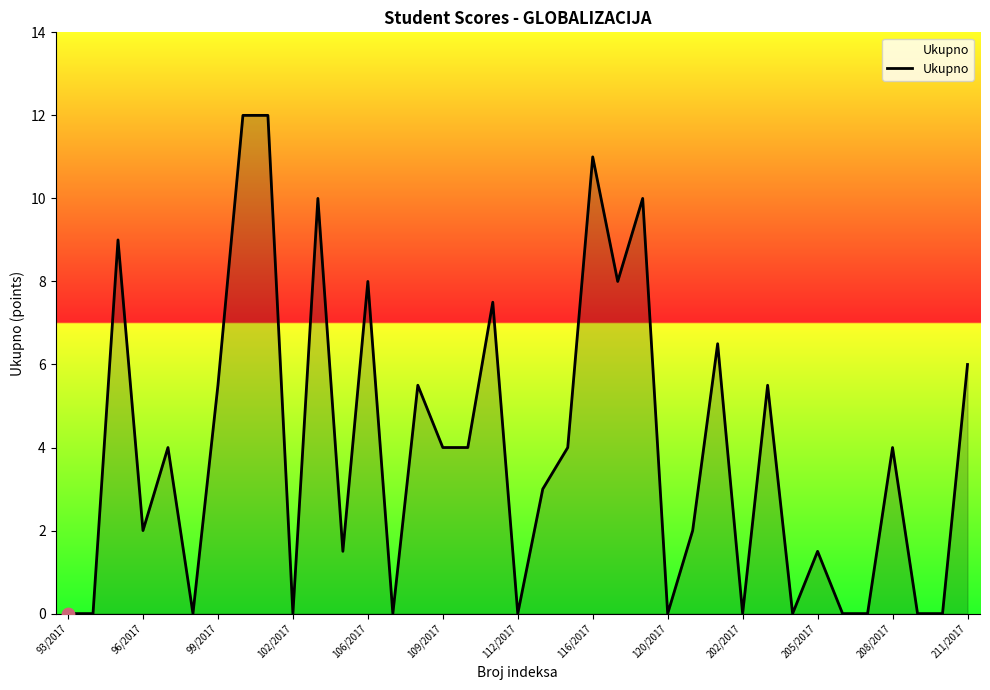

What is the maximum value shown in the chart?

12.0